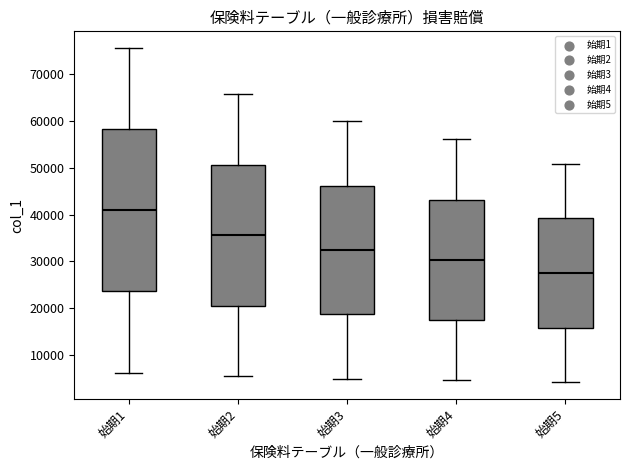

Which box has the lowest median line?

始期5